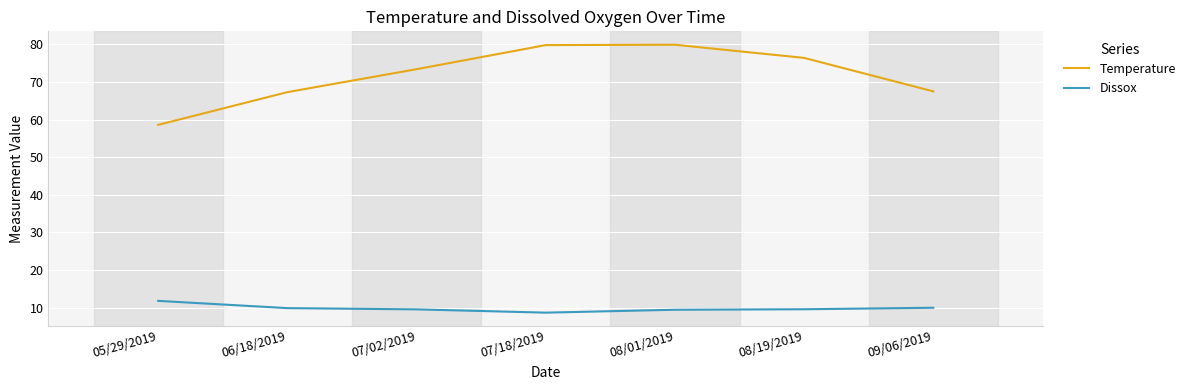

At 07/18/2019, list the series in order from largest to smallest.

Temperature, Dissox